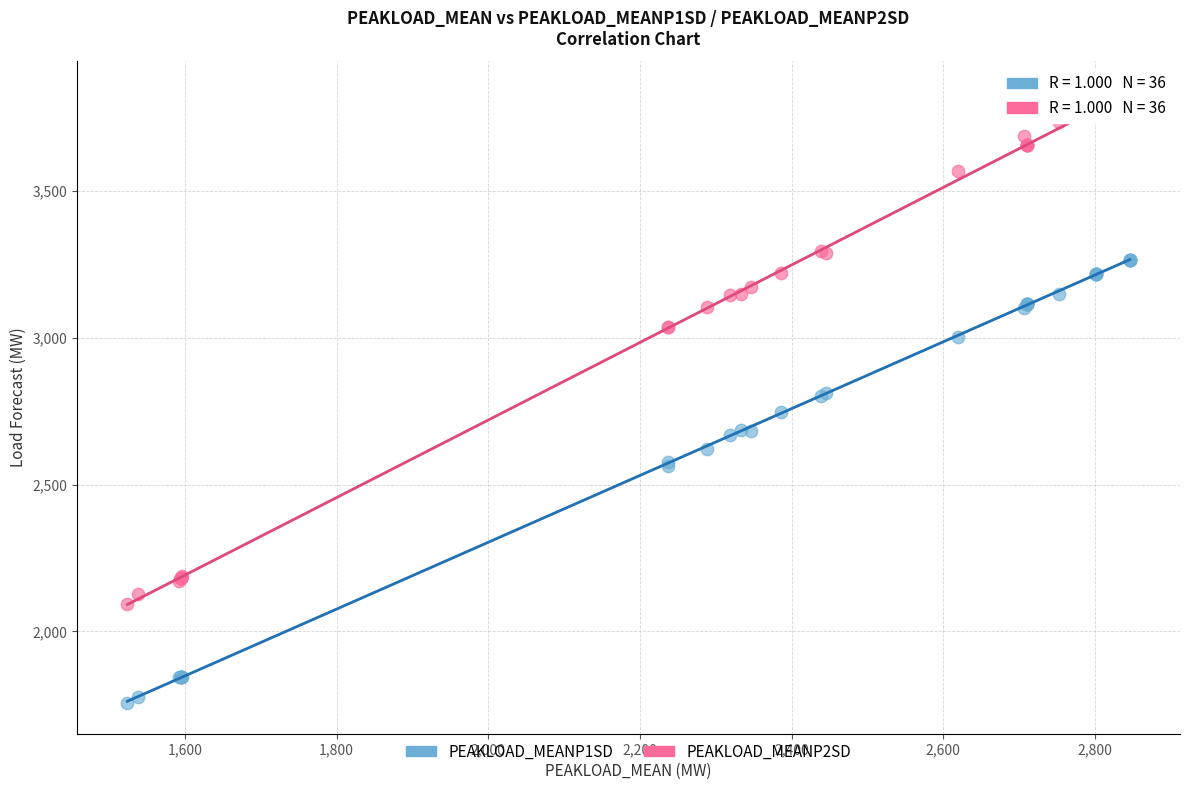

Which series reaches the maximum Y coordinate?

PEAKLOAD_MEANP2SD